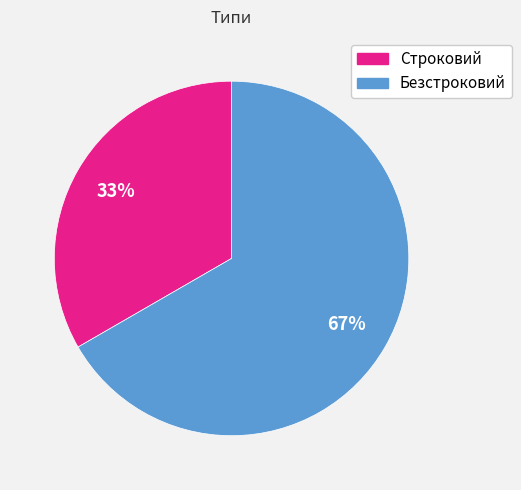

How many slices are in this pie chart?

2